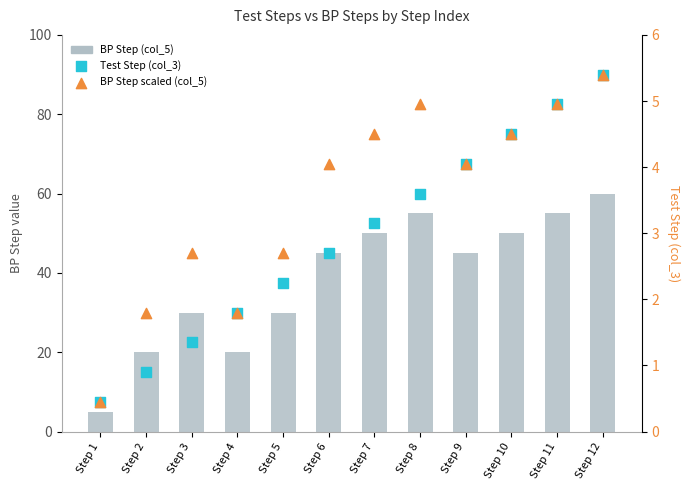

What is the total value across all series at Step 7?

57.6